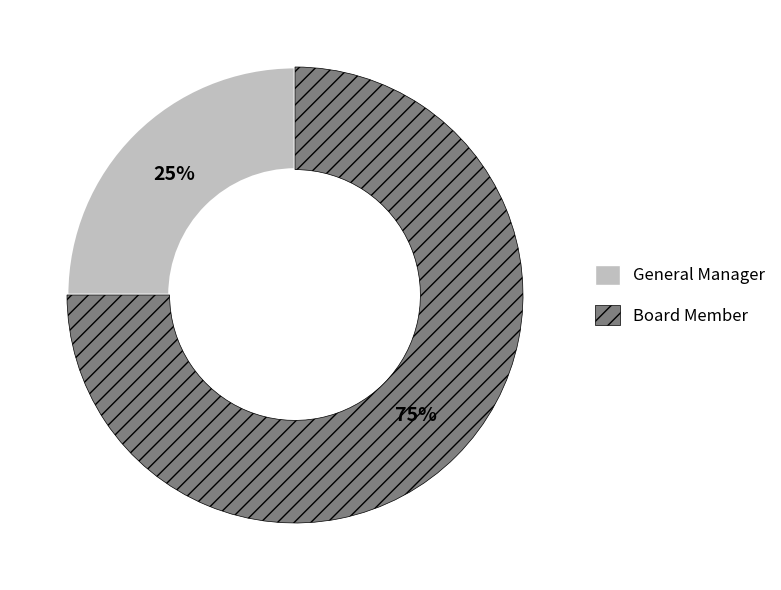

How many slices are in this pie chart?

2